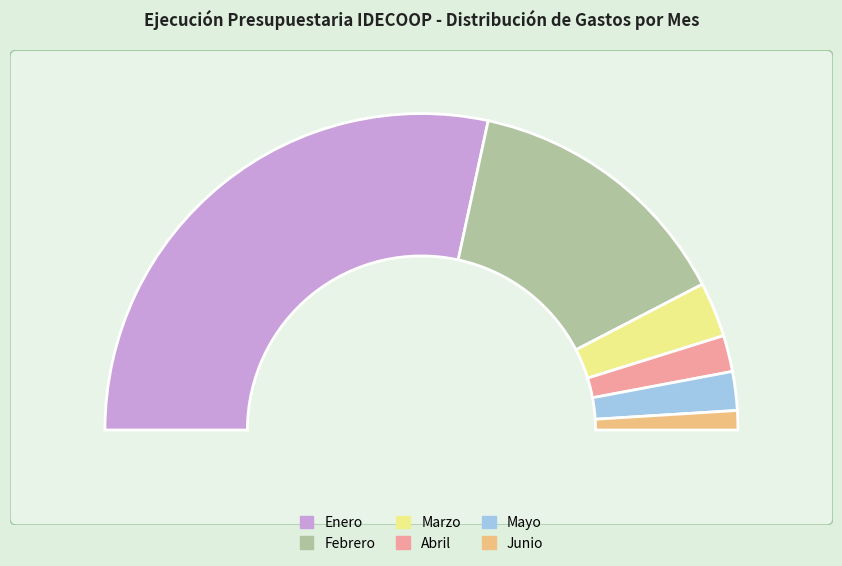

Which category has the smallest portion of the pie?

Junio